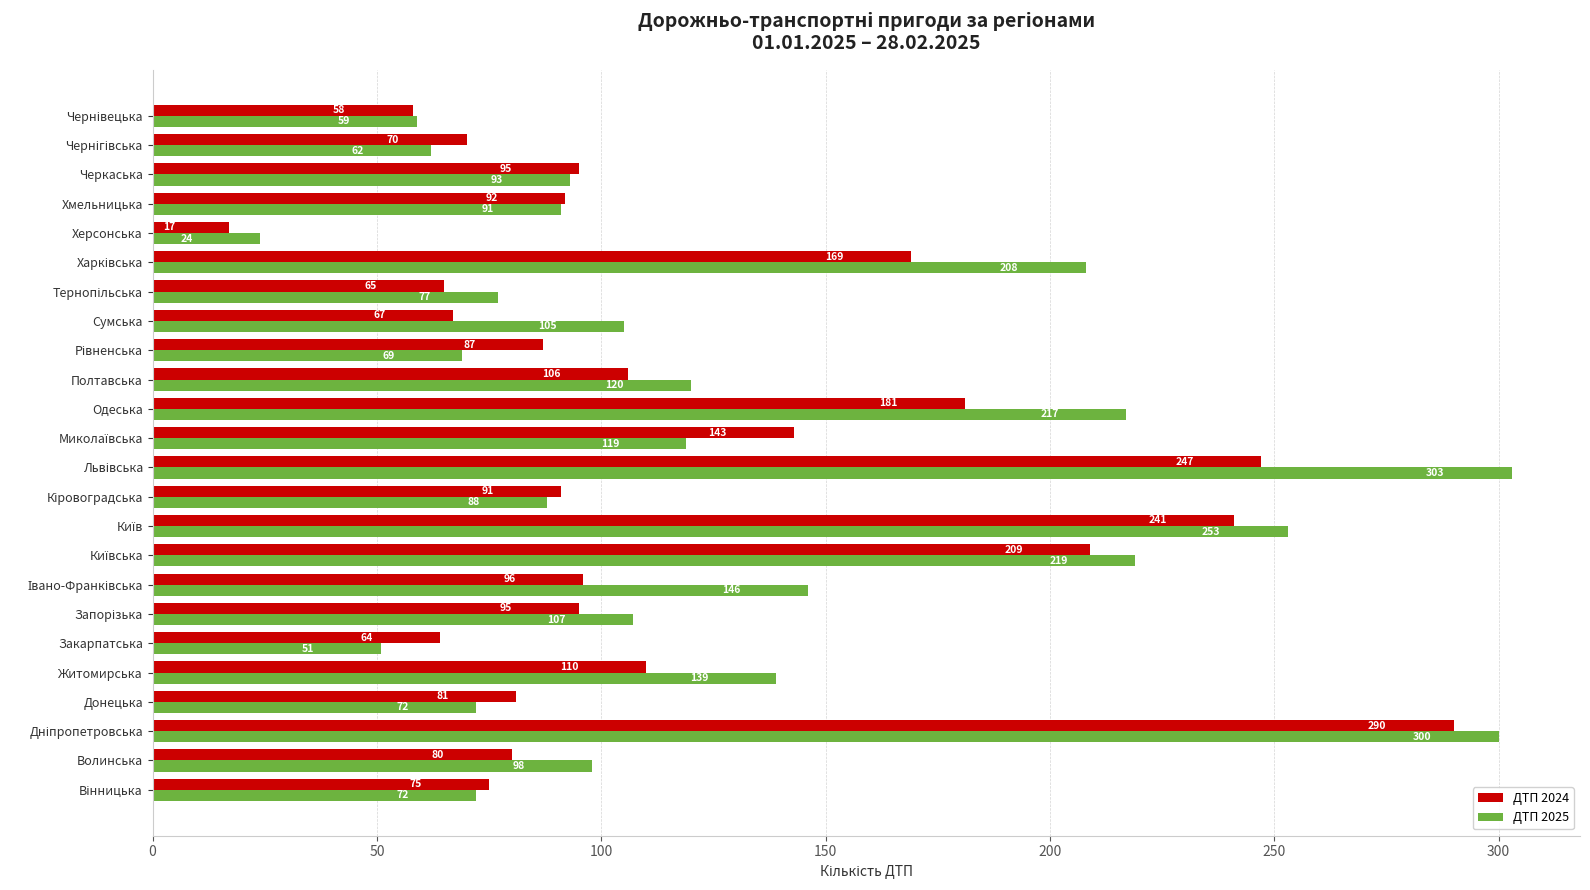

At which label does ДТП 2025 reach its minimum?

Херсонська